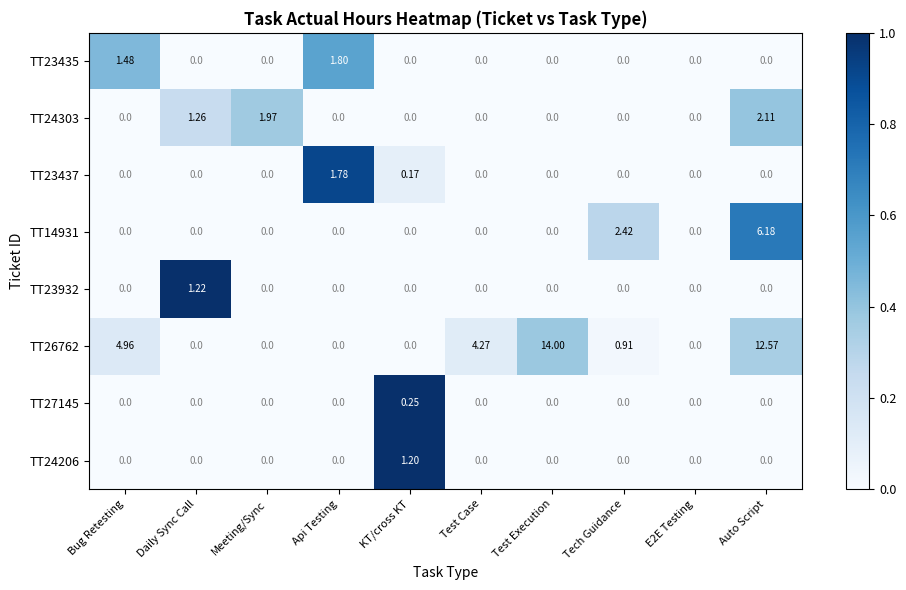

At which label does TT24303 reach its peak?

Auto Script